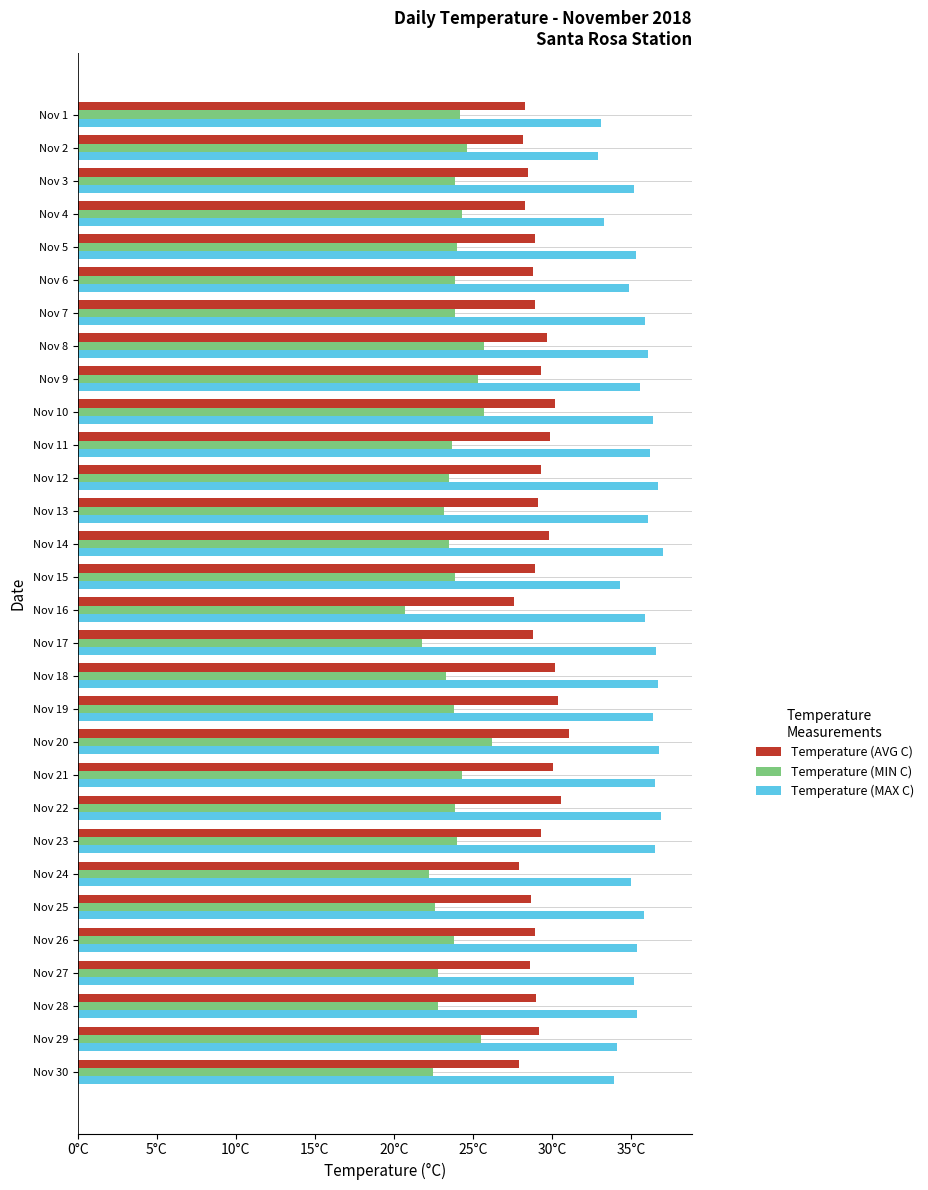

Reading right to left, list all the values displayed in this chart.

Temperature (AVG C): 27.9	29.2	29.0	28.6	28.9	28.7	27.9	29.3	30.6	30.1	31.1	30.4	30.2	28.8	27.6	28.9	29.8	29.1	29.3	29.9	30.2	29.3	29.7	28.9	28.8	28.9	28.3	28.5	28.2	28.3
Temperature (MIN C): 22.5	25.5	22.8	22.8	23.8	22.6	22.2	24.0	23.9	24.3	26.2	23.8	23.3	21.8	20.7	23.9	23.5	23.2	23.5	23.7	25.7	25.3	25.7	23.9	23.9	24.0	24.3	23.9	24.6	24.2
Temperature (MAX C): 33.9	34.1	35.4	35.2	35.4	35.8	35.0	36.5	36.9	36.5	36.8	36.4	36.7	36.6	35.9	34.3	37.0	36.1	36.7	36.2	36.4	35.6	36.1	35.9	34.9	35.3	33.3	35.2	32.9	33.1